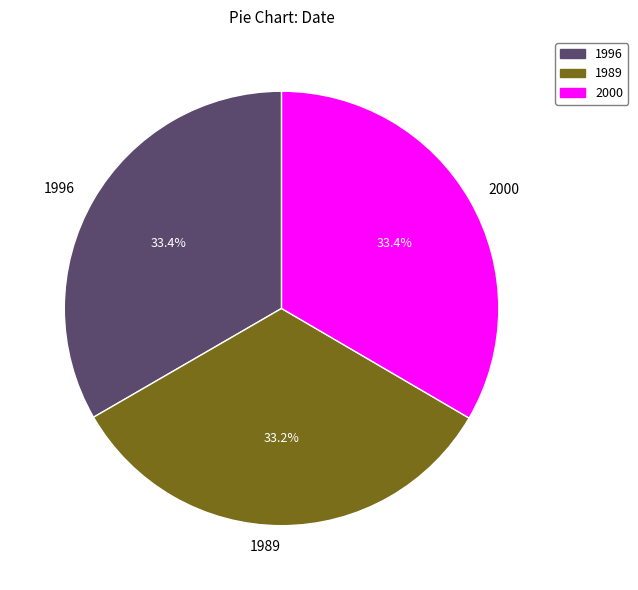

What percentage do 1989 and 2000 together represent?

66.6%